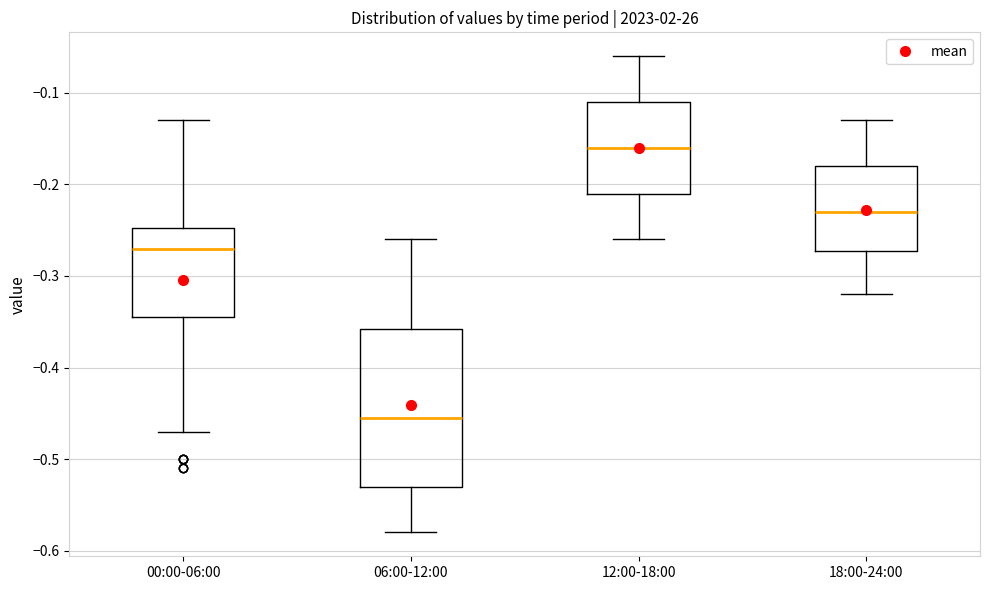

Reading left to right, read every box against the y-axis: the position of its median line, the range the box covers, and the ends of its whiskers. The values are not printed on the chart, so give them approximately, as read against the axis.

00:00-06:00: median -0.27, box -0.34 to -0.25, whiskers -0.47 to -0.13
06:00-12:00: median -0.45, box -0.53 to -0.36, whiskers -0.58 to -0.26
12:00-18:00: median -0.16, box -0.21 to -0.11, whiskers -0.26 to -0.06
18:00-24:00: median -0.23, box -0.27 to -0.18, whiskers -0.32 to -0.13